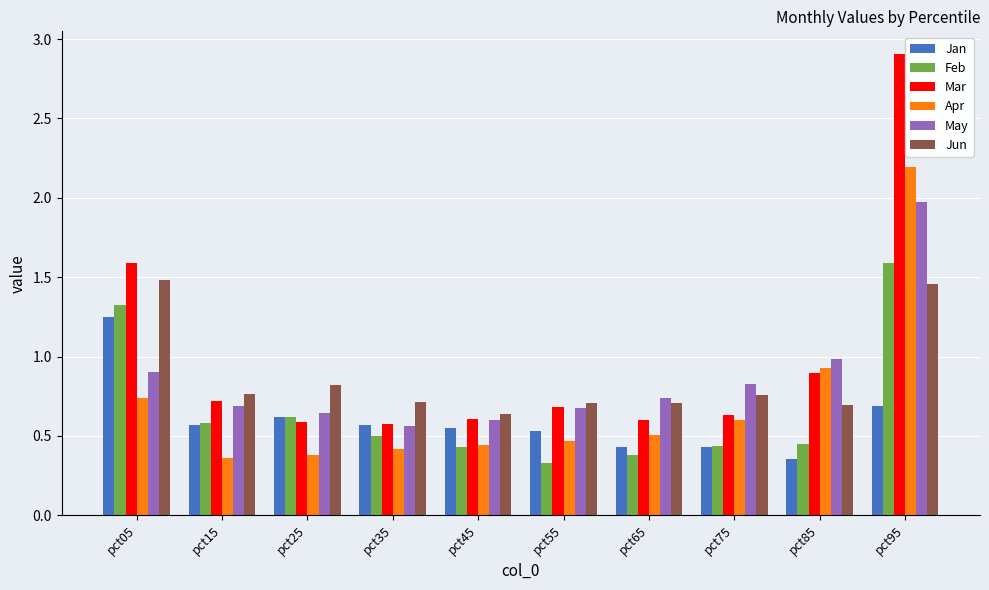

Where is Jan nearest to the value 0?

pct85